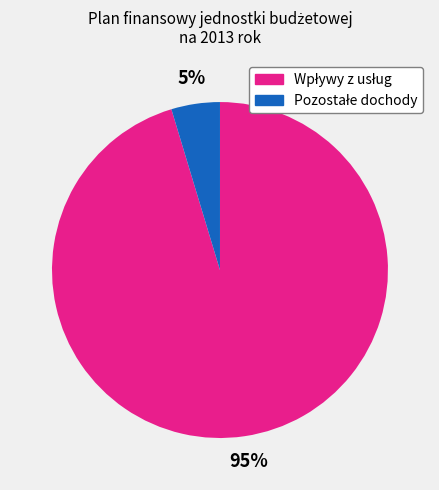

How many segments does this pie chart have?

2